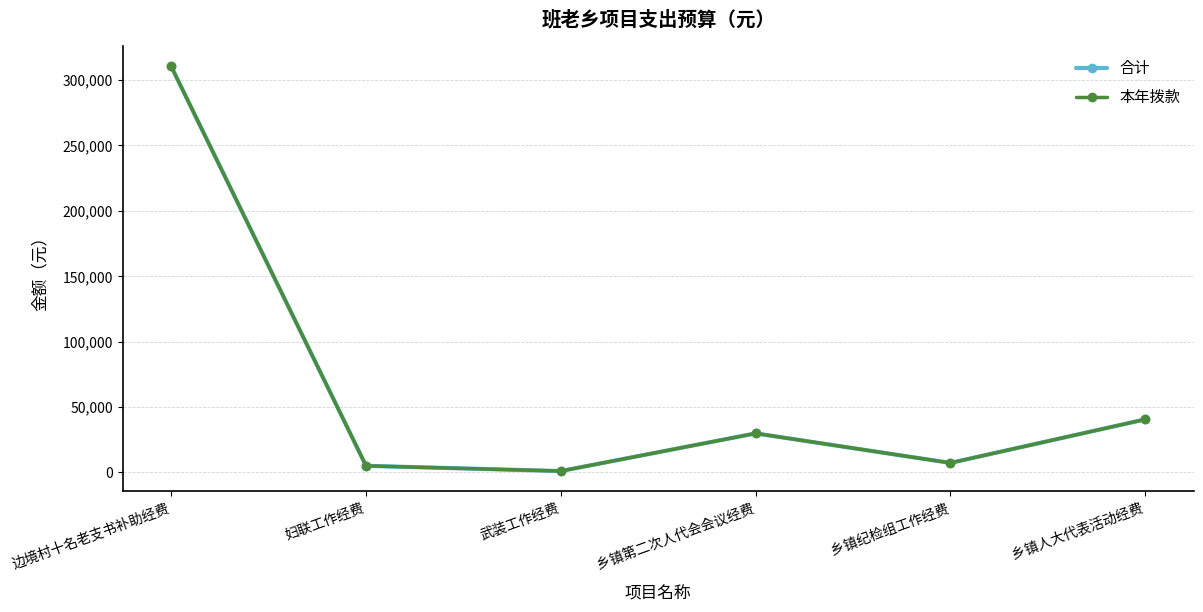

True or false: 本年拨款 and 合计 cross at least once.

False